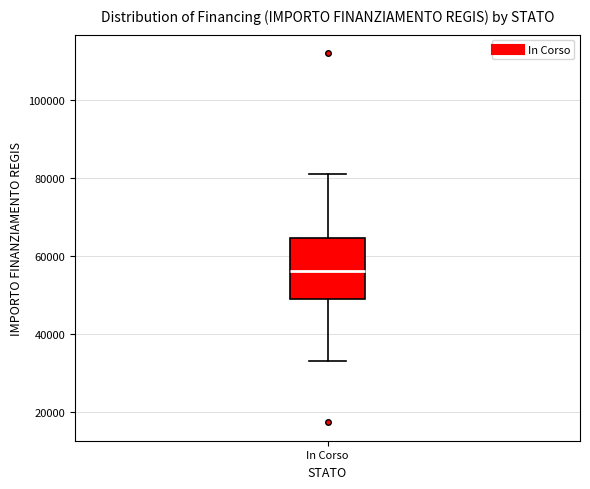

Transcribe this box plot: give where the median line is, the range the box spans, and where the two whiskers end, as read against the y-axis. The values are not printed on the chart, so give them approximately, as read against the axis.

median 56000, box 50000 to 64000, whiskers 32000 to 80000